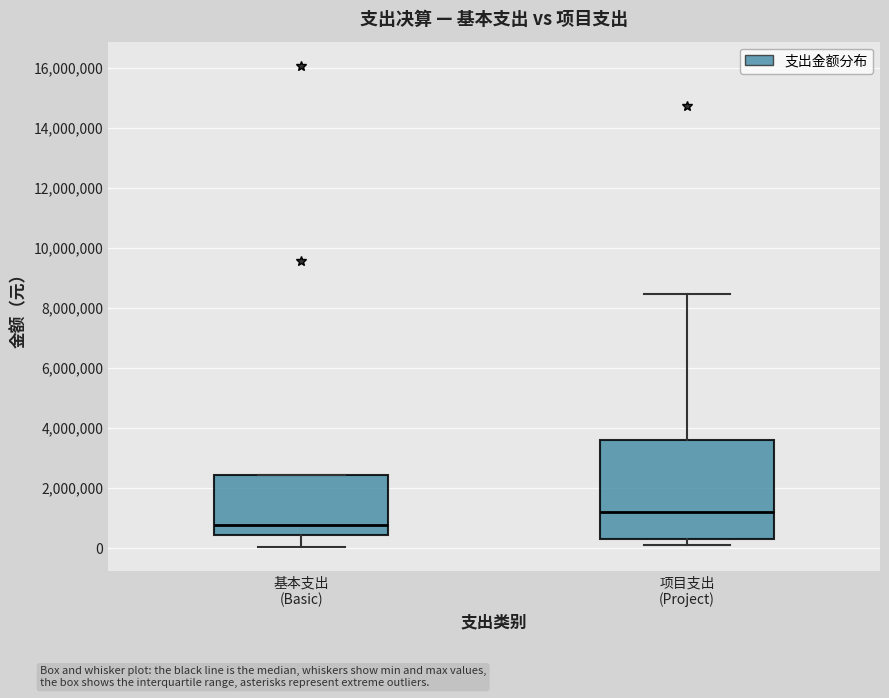

Which box has the lowest median line?

基本支出 (Basic)